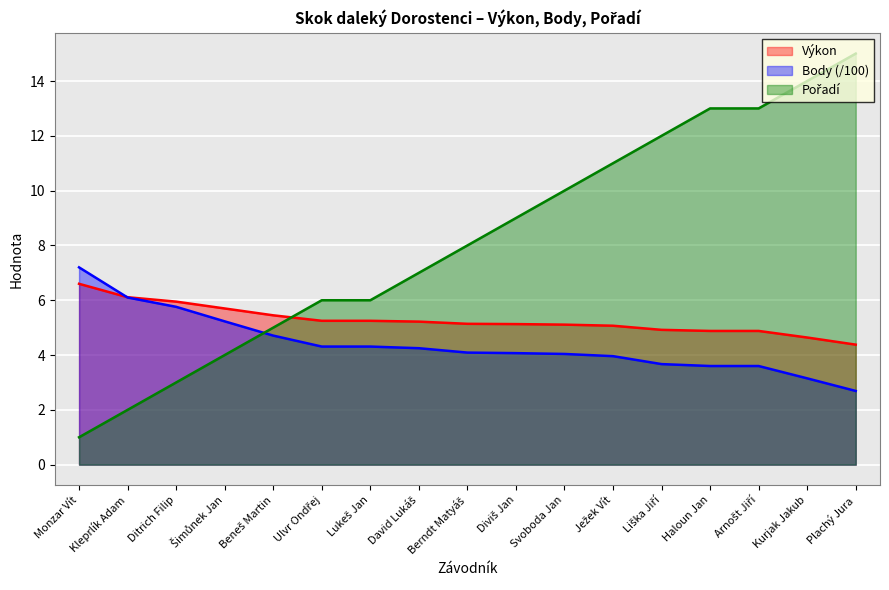

How many lines are shown in the chart?

3